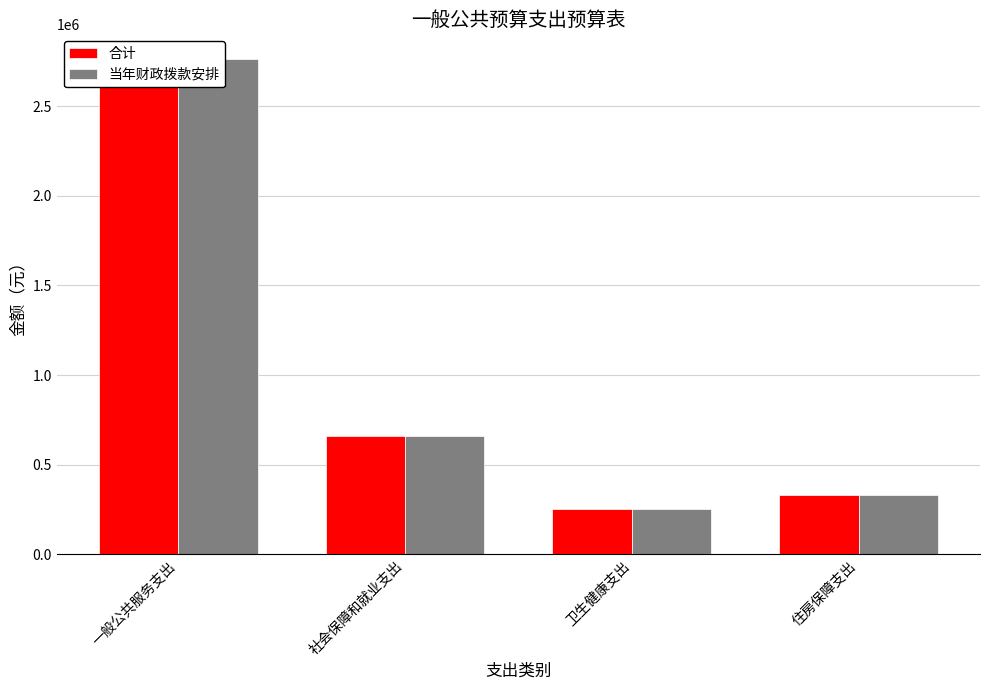

Reading right to left, extract all data points from this chart.

合计: 330640.4	250953.6	661280.9	2762385.9
当年财政拨款安排: 330640.4	250953.6	661280.9	2762385.9